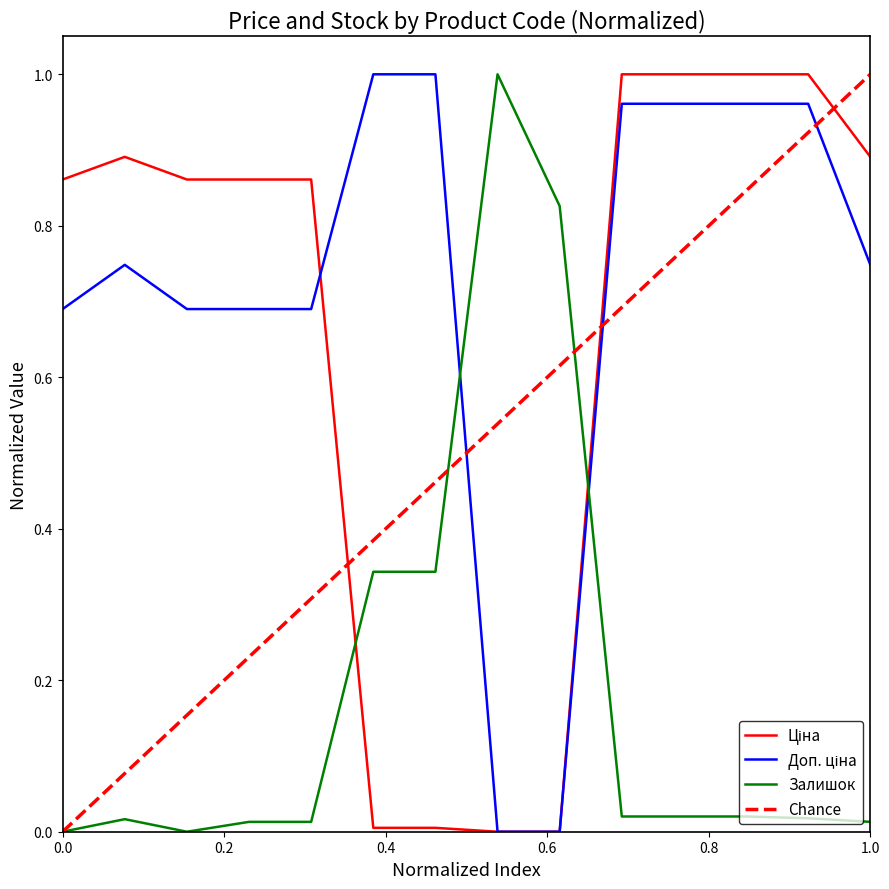

What is the spread (max minus min) of values at 285112217?

1.0